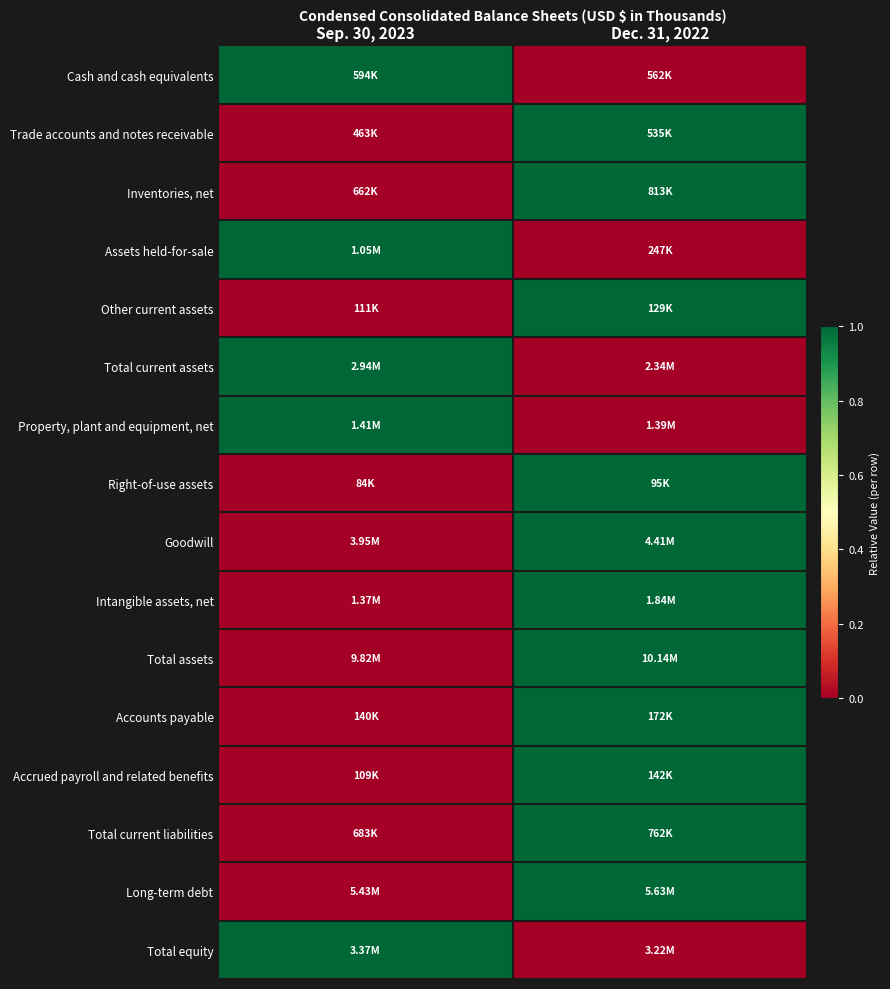

What is the spread (max minus min) of values at Dec. 31, 2022?

1